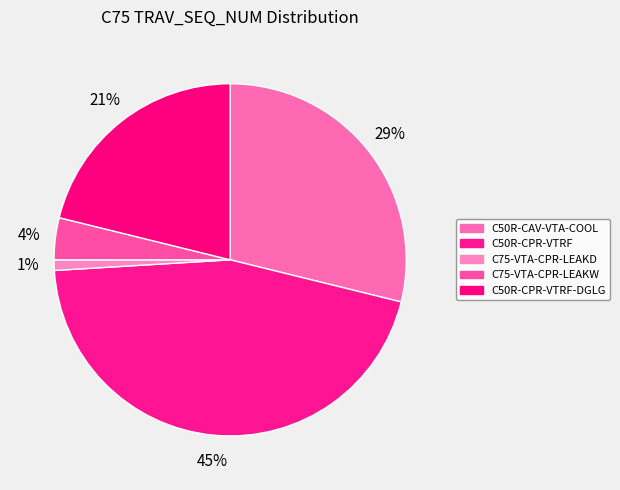

Does C50R-CPR-VTRF-DGLG represent more than half of the total?

No